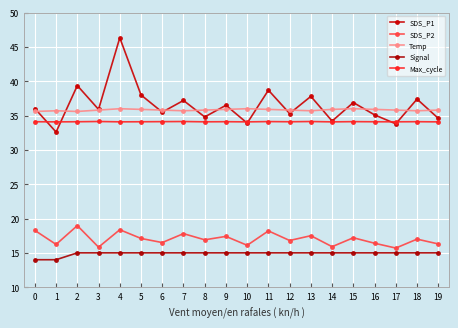

Which series has the largest total across all categories?

SDS_P1